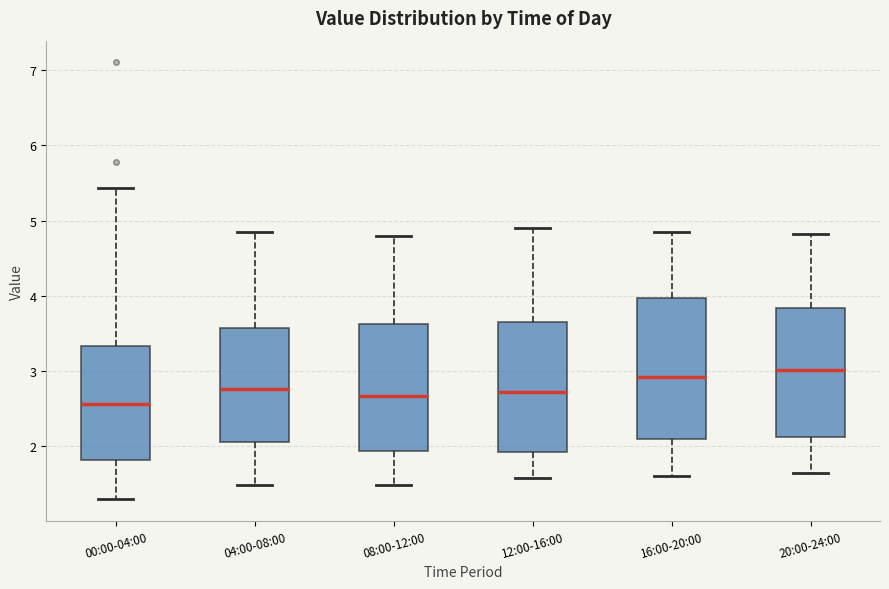

Comparing the boxes themselves (not the whiskers), which one is the tallest?

16:00-20:00